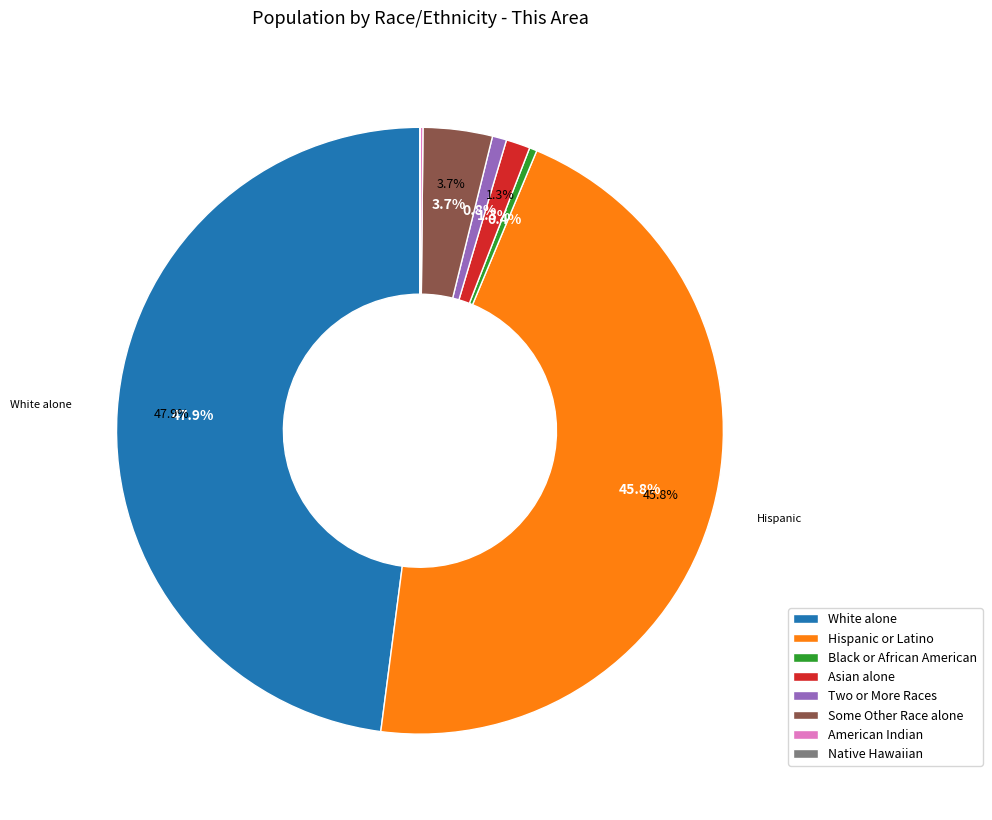

Approximately how many times larger is the value at Some Other Race alone compared to Two or More Races?

4.9